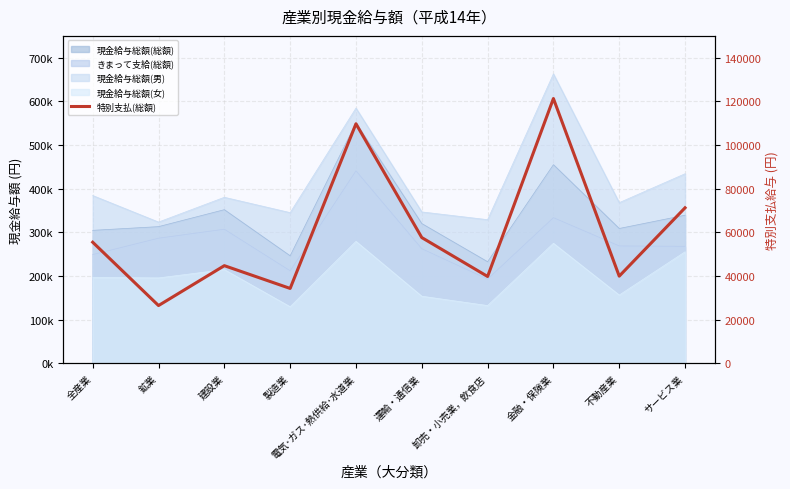

Rank the categories by value from highest to lowest.

金融・保険業, 電気･ガス･熱供給･水道業, サービス業, 運輸・通信業, 全産業, 建設業, 不動産業, 卸売・小売業，飲食店, 製造業, 鉱業